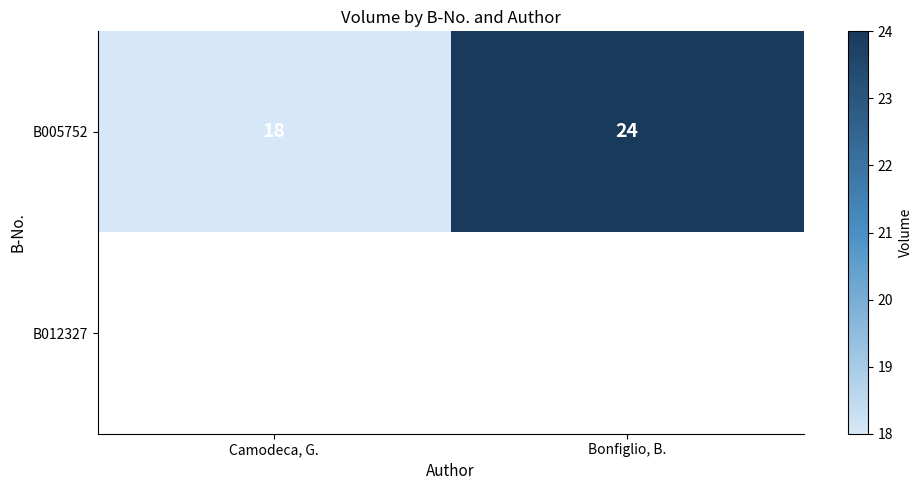

At which label is B005752 closest to 21?

Camodeca, G.